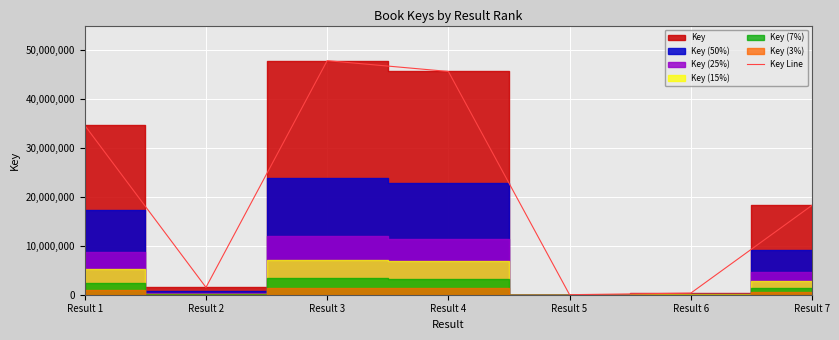

How many points are higher than both their immediate neighbors (excluding endpoints)?

1